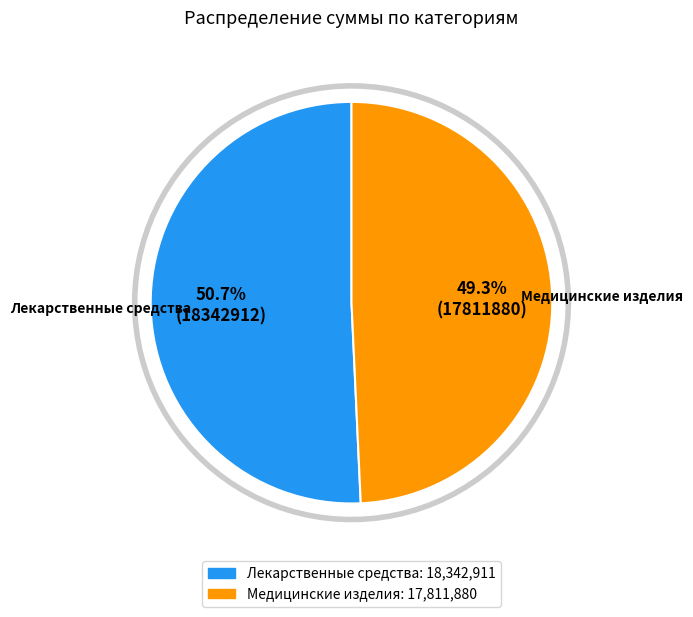

What is the largest slice in the pie chart?

Лекарственные средства